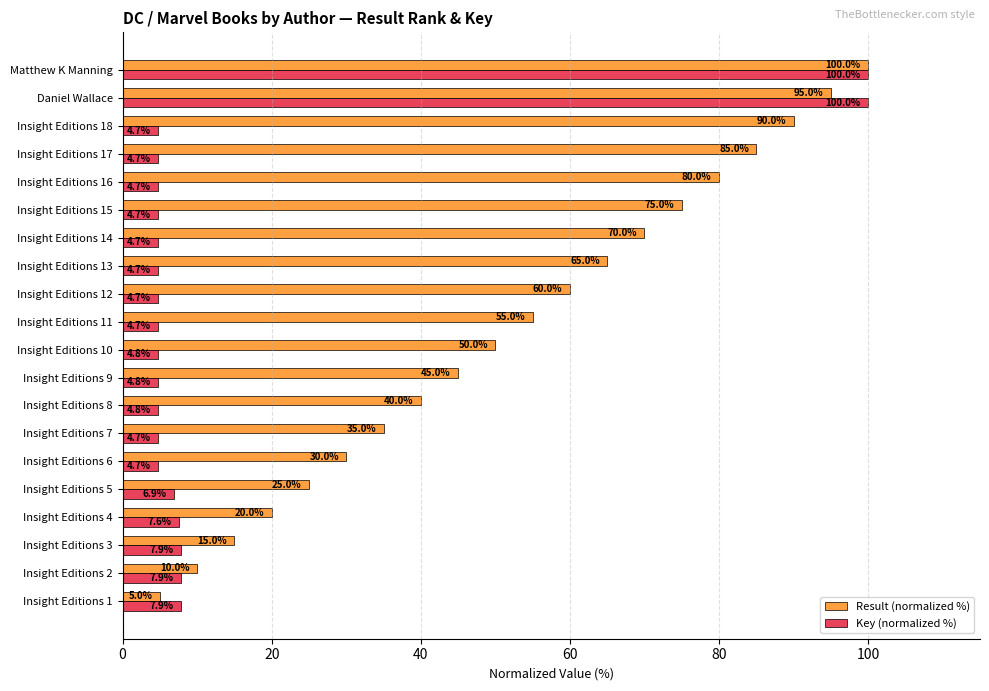

Which series changed the most between Insight Editions 4 and Insight Editions 17?

Result (normalized %)